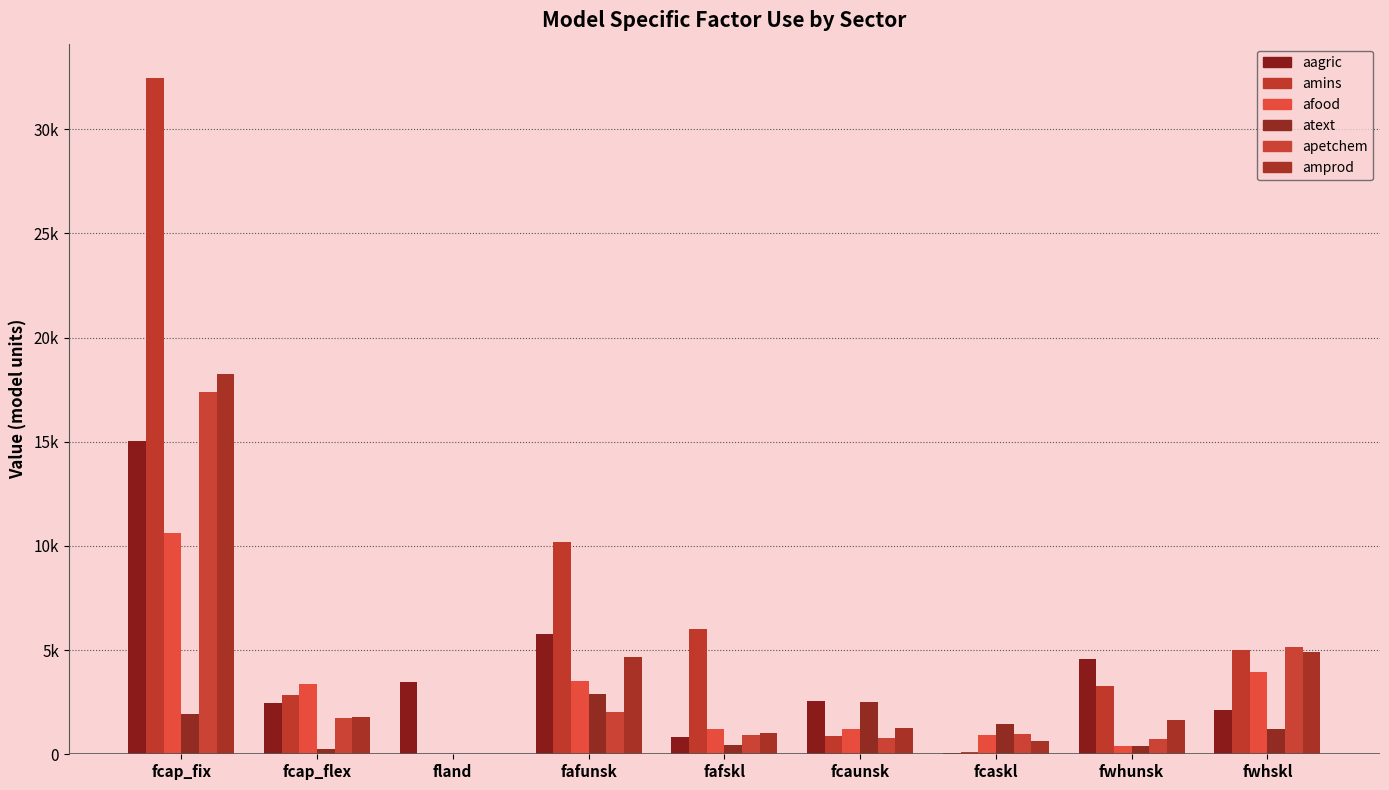

What is the spread (max minus min) of values at fcaunsk?

1757.3